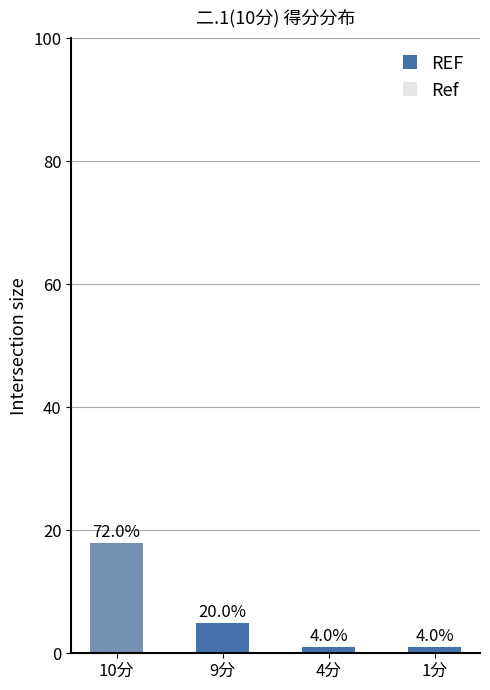

The chart shows a value of 18 at 10分. True or false?

True